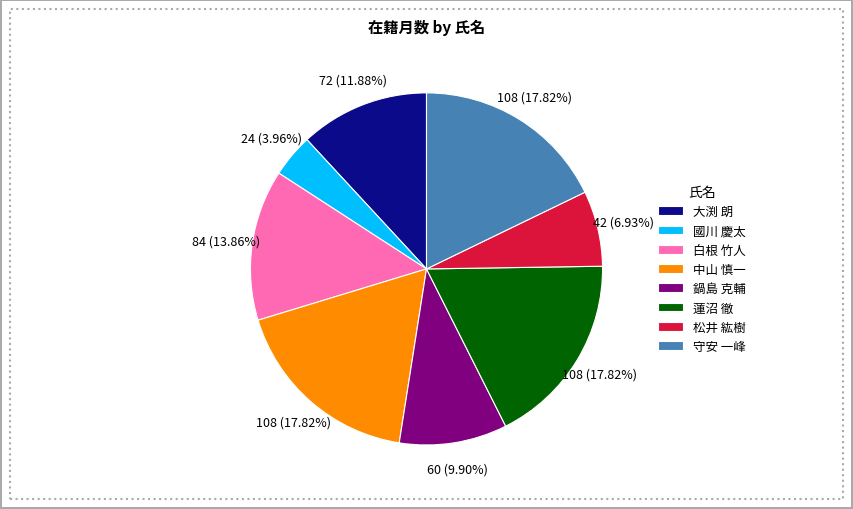

What percentage is the 松井 紘樹 slice, to the nearest percent?

7%